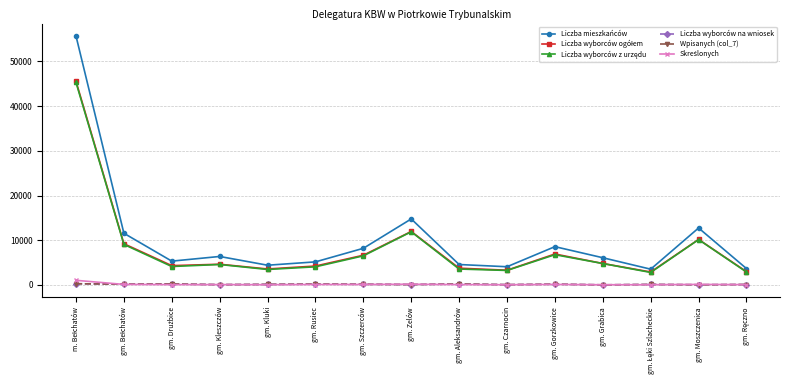

Which series has the widest spread of values?

Liczba mieszkańców